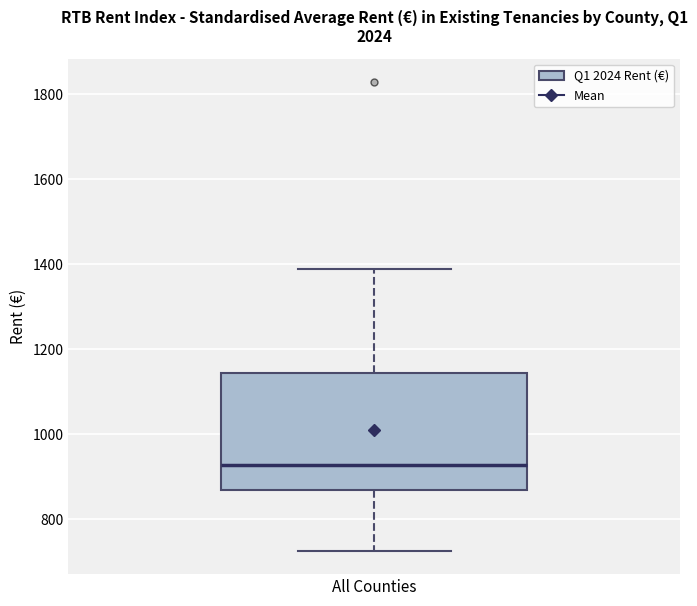

Transcribe this box plot: give where the median line is, the range the box spans, and where the two whiskers end, as read against the y-axis. The values are not printed on the chart, so give them approximately, as read against the axis.

median 920, box 860 to 1140, whiskers 720 to 1380